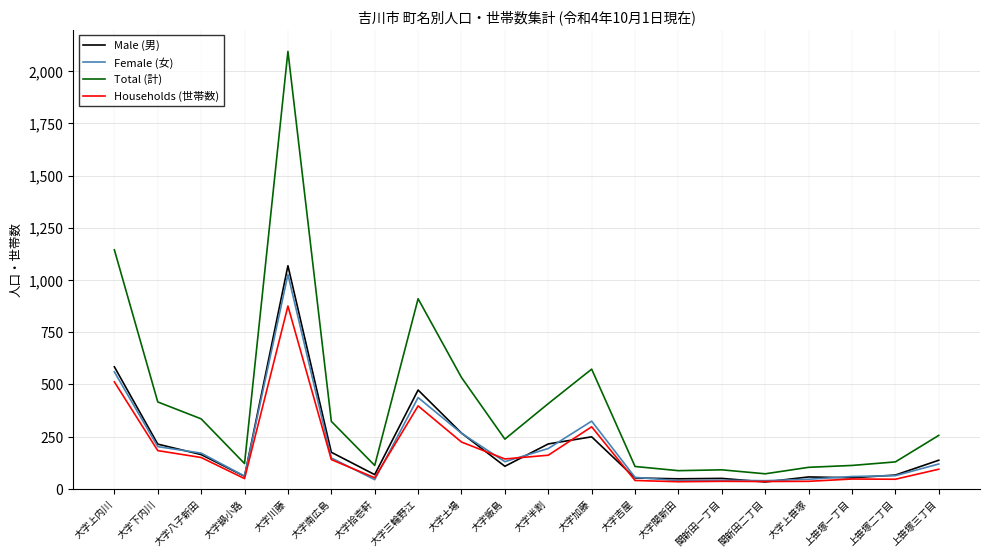

What position from the right is 大字半割?

10